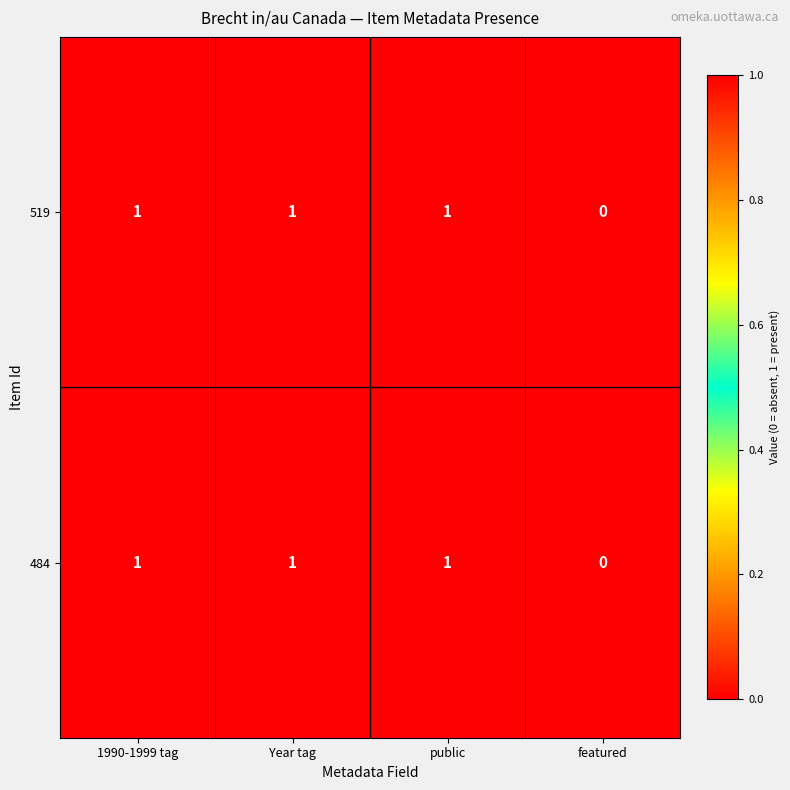

Which label corresponds to the smallest value in the chart?

featured